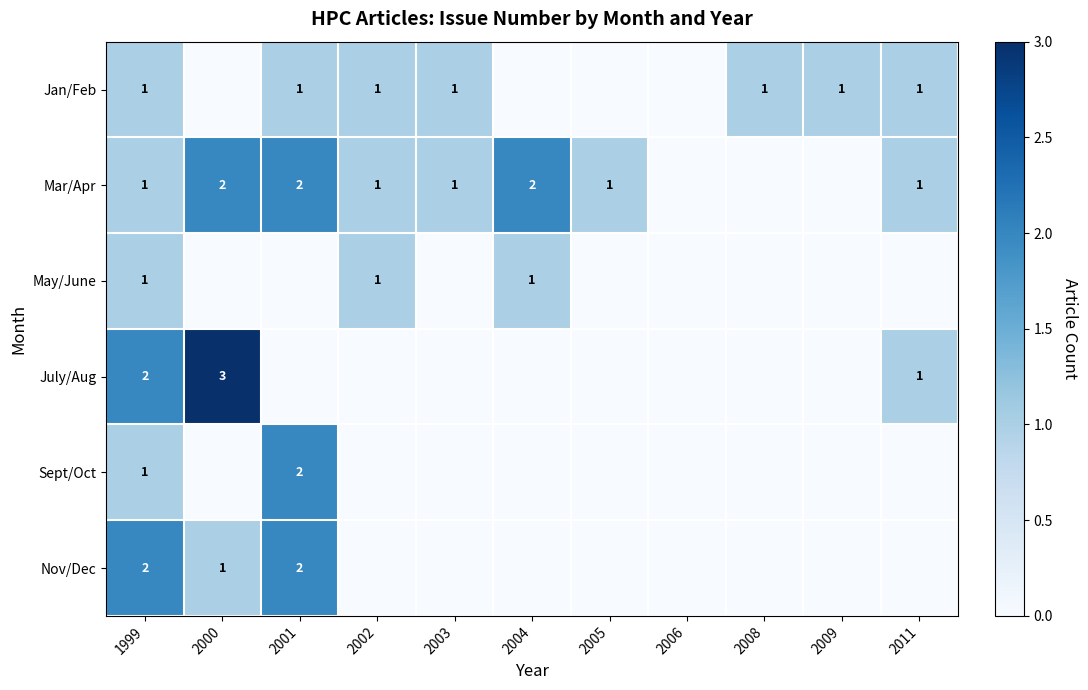

True or false: May/June has a value of 0 at 2004.

False